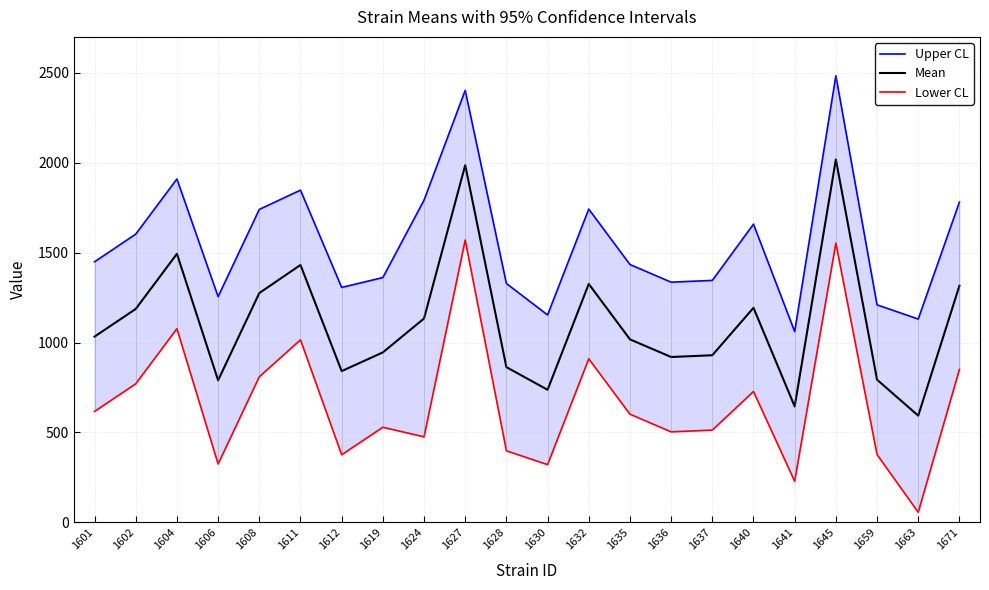

How many distinct data groups are displayed?

3